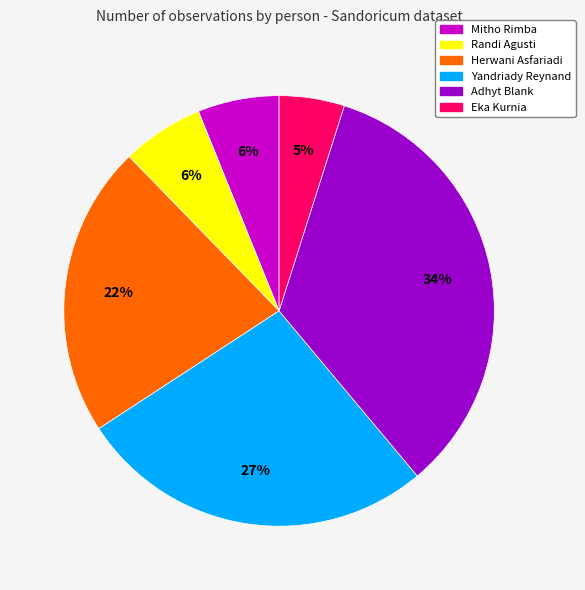

How many segments does this pie chart have?

6